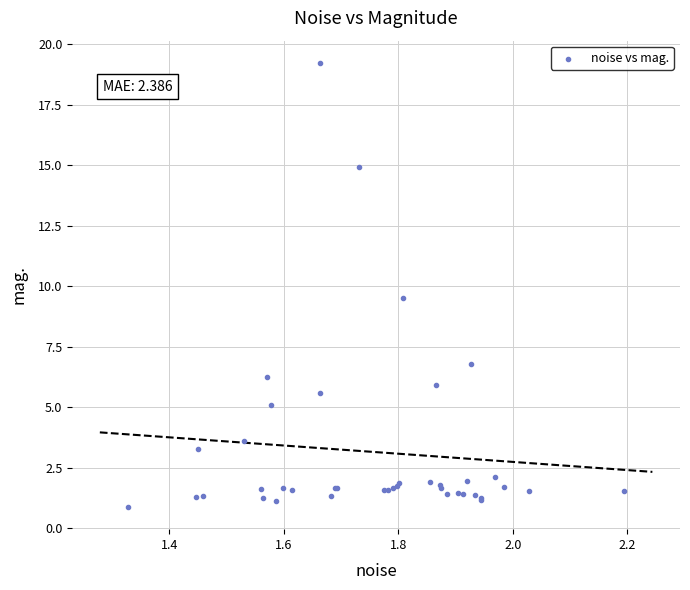

What Y value in the scatter plot is closest to 10?

9.5